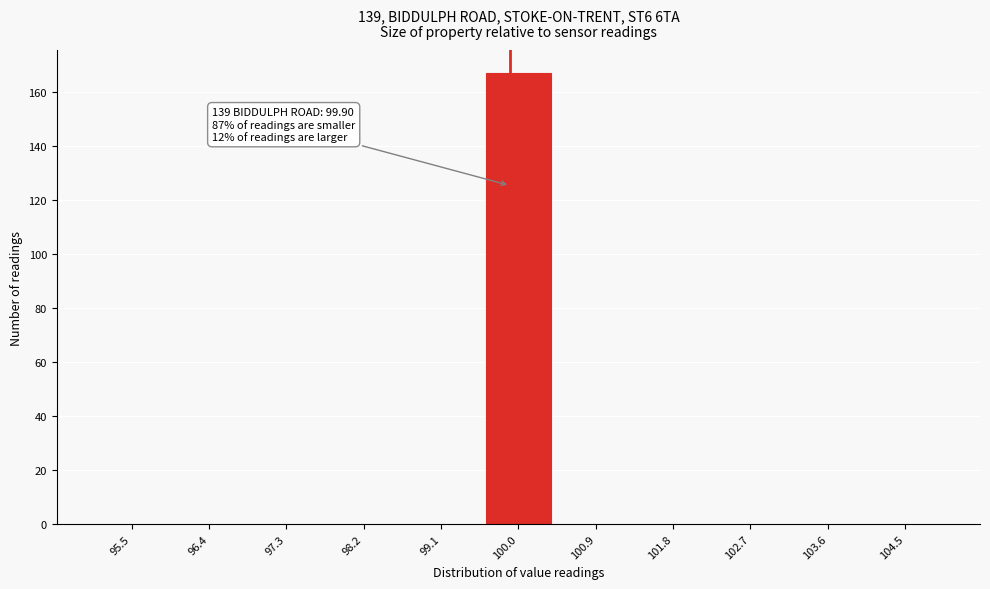

Over which range of the x-axis is the bar tallest?

99.5 to 100.5